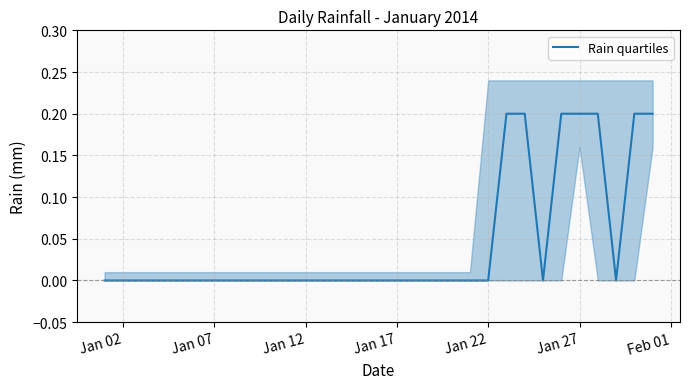

Count the number of data series in this chart.

1